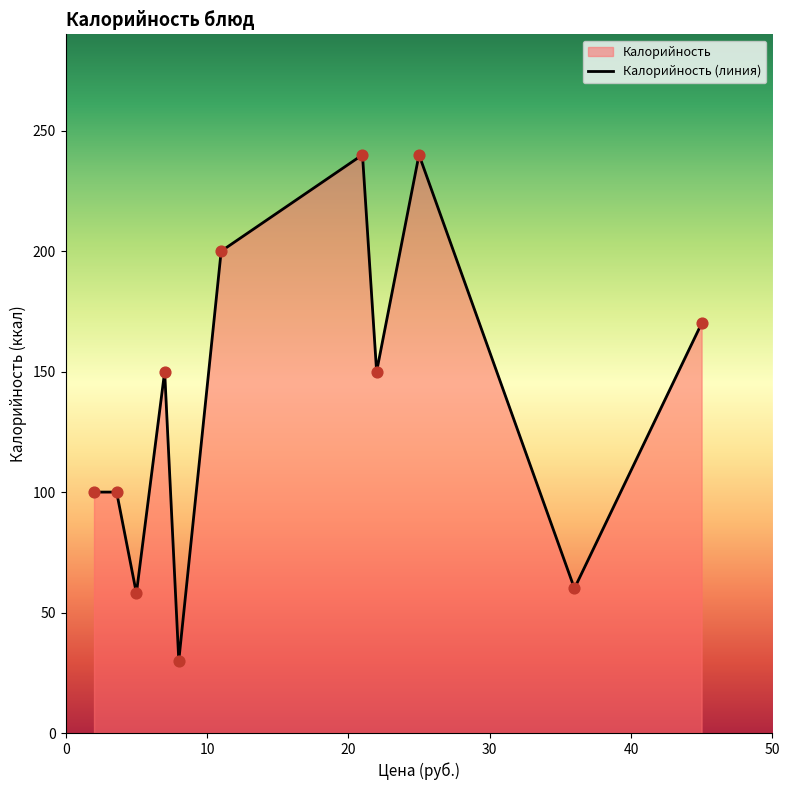

Approximately how many times larger is the value at Рассольник compared to Макаронные изделия?

1.6